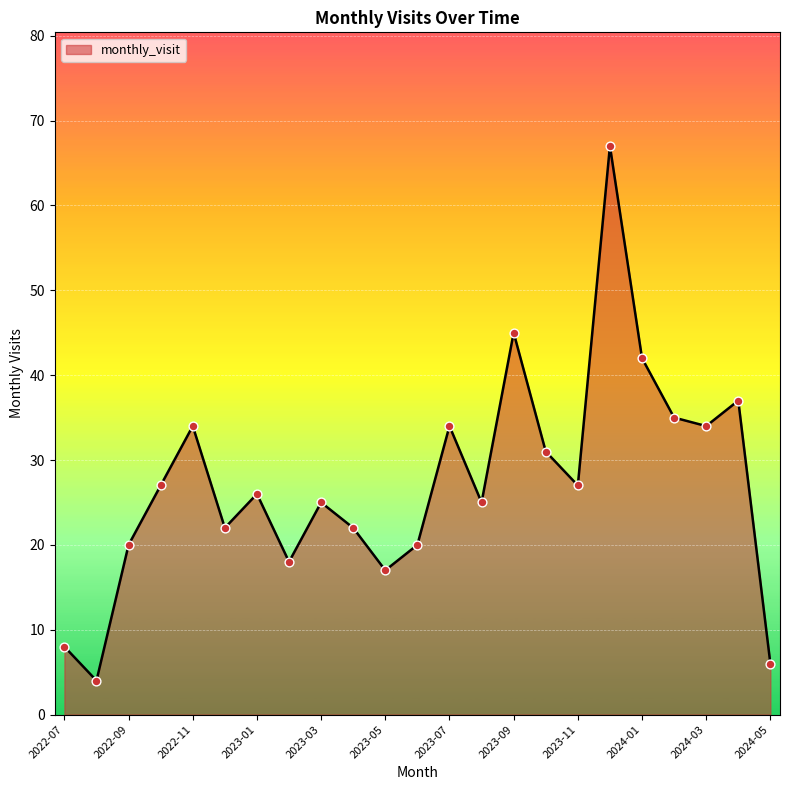

What is the maximum value shown in the chart?

67